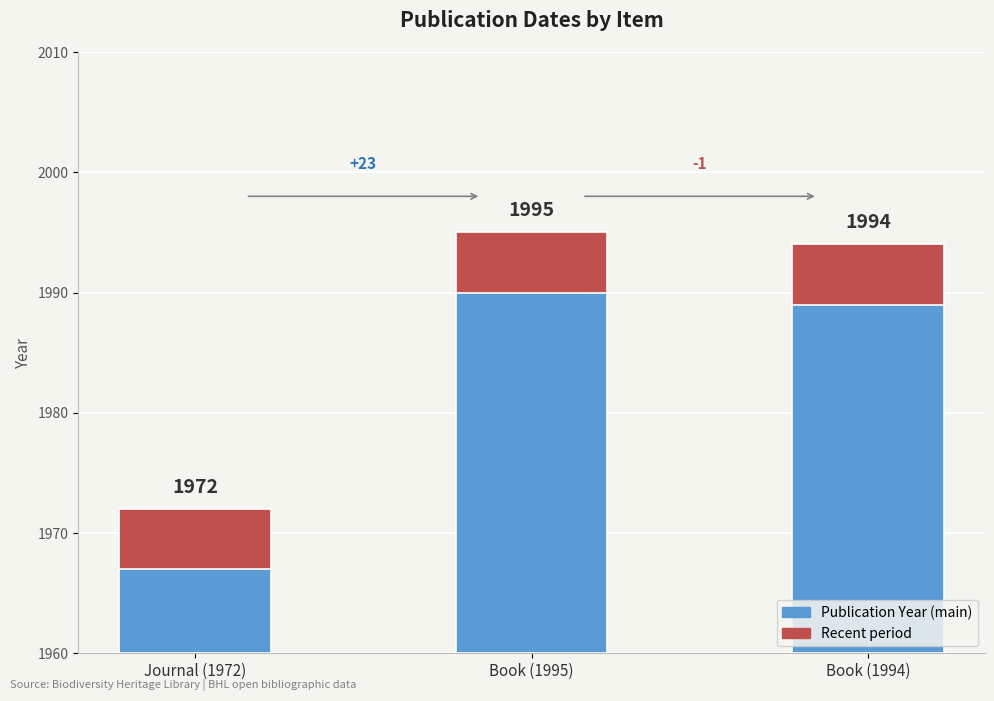

What is the change in value from Book (1995) to Book (1994)?

-1